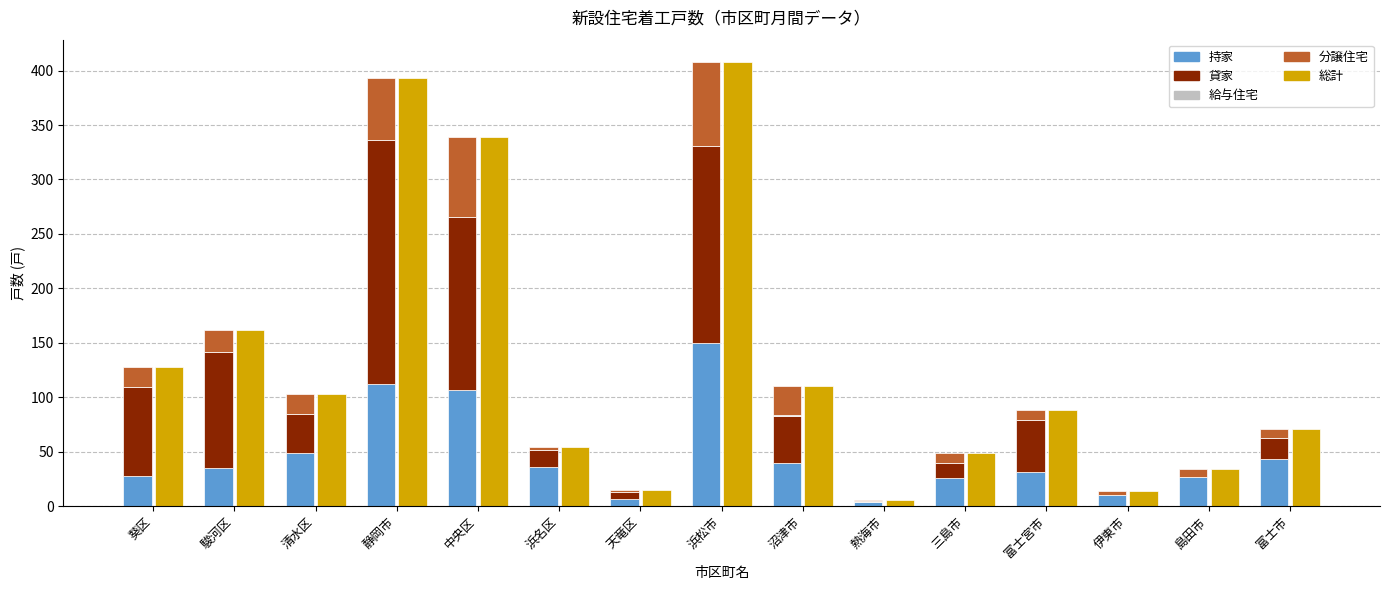

The 分譲住宅 series shows 19 at 葵区. True or false?

True